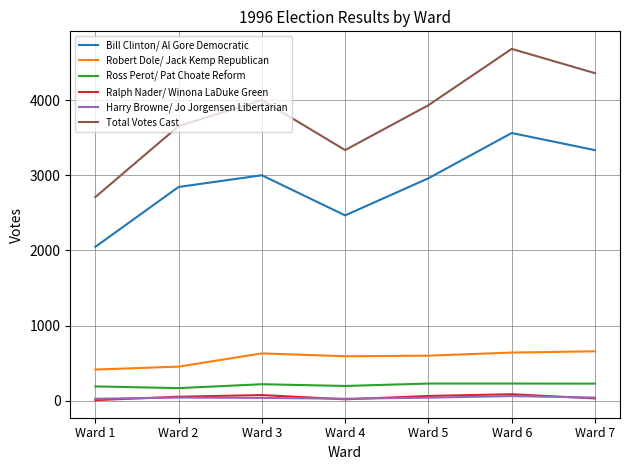

Where does the Robert Dole/ Jack Kemp Republican series first go above 599?

Ward 3